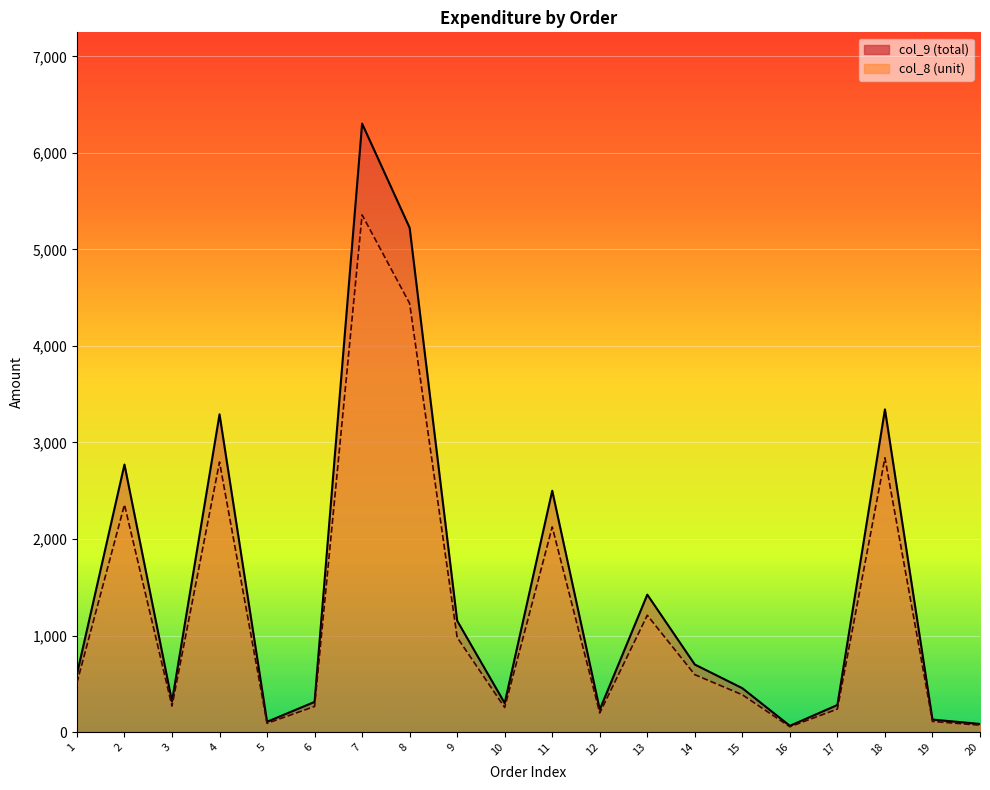

Is it true that col_9 equals 454.8 at 15?

True